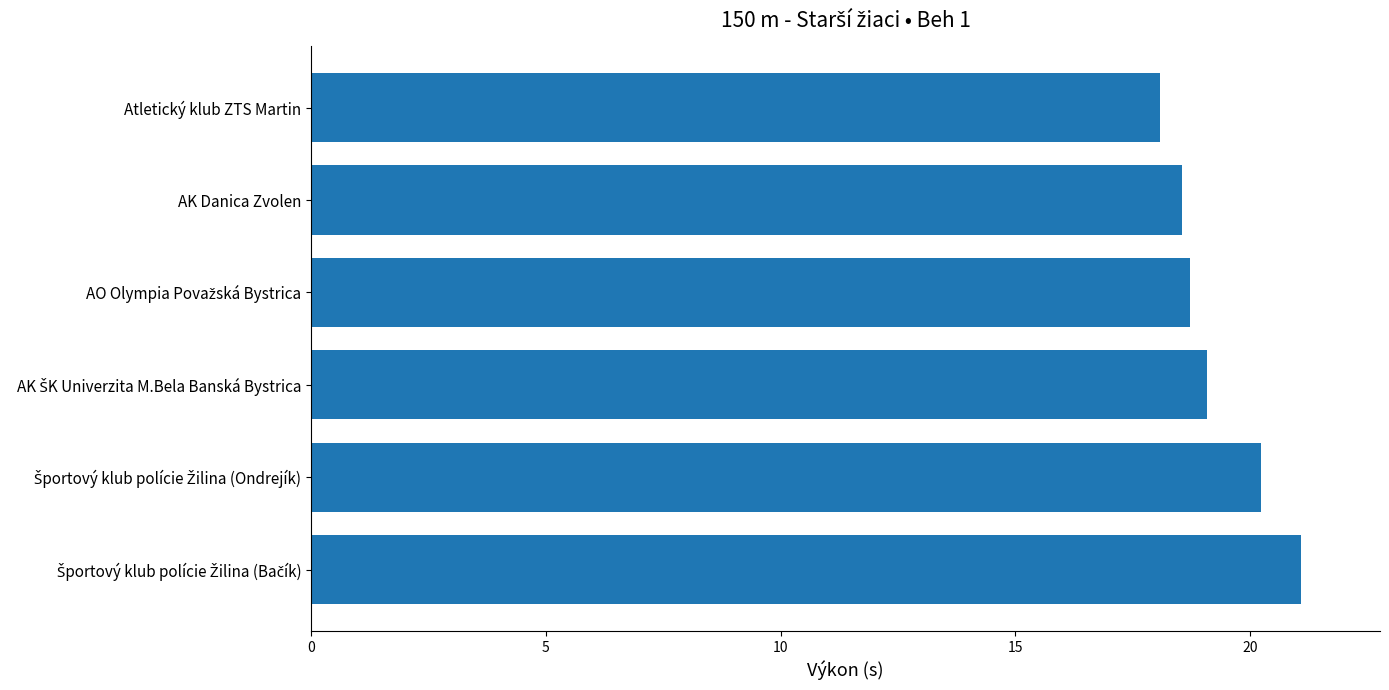

True or false: the data shows 5.0 at Atletický klub ZTS Martin.

False